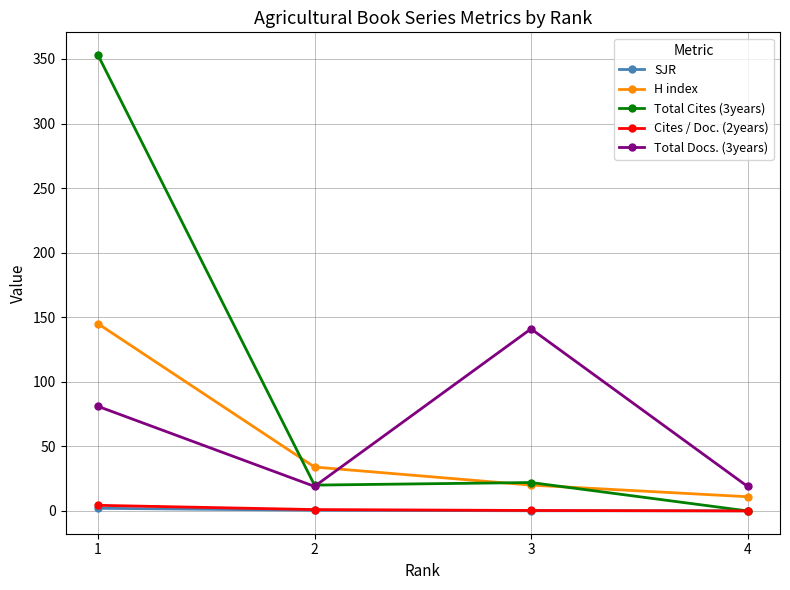

Where is the first local maximum for Total Docs. (3years)?

3